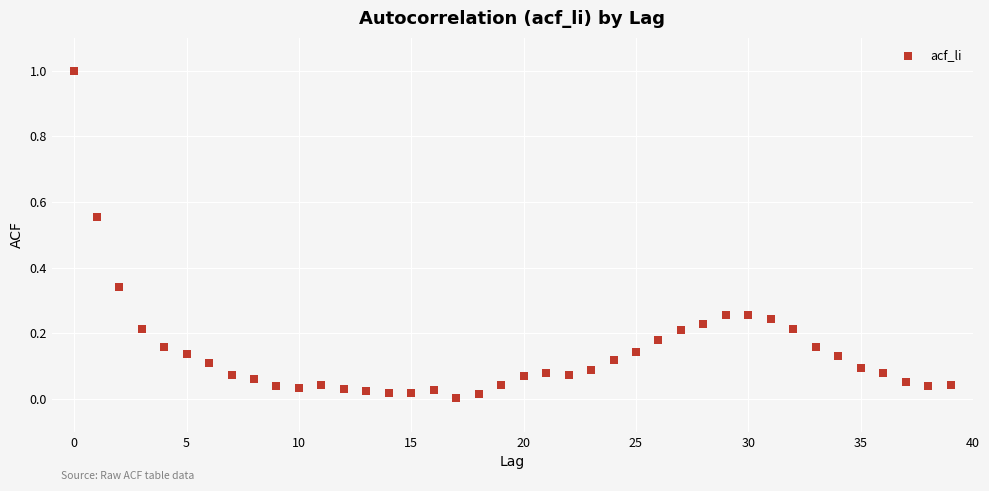

What is the range of Y values (max minus min)?

1.0